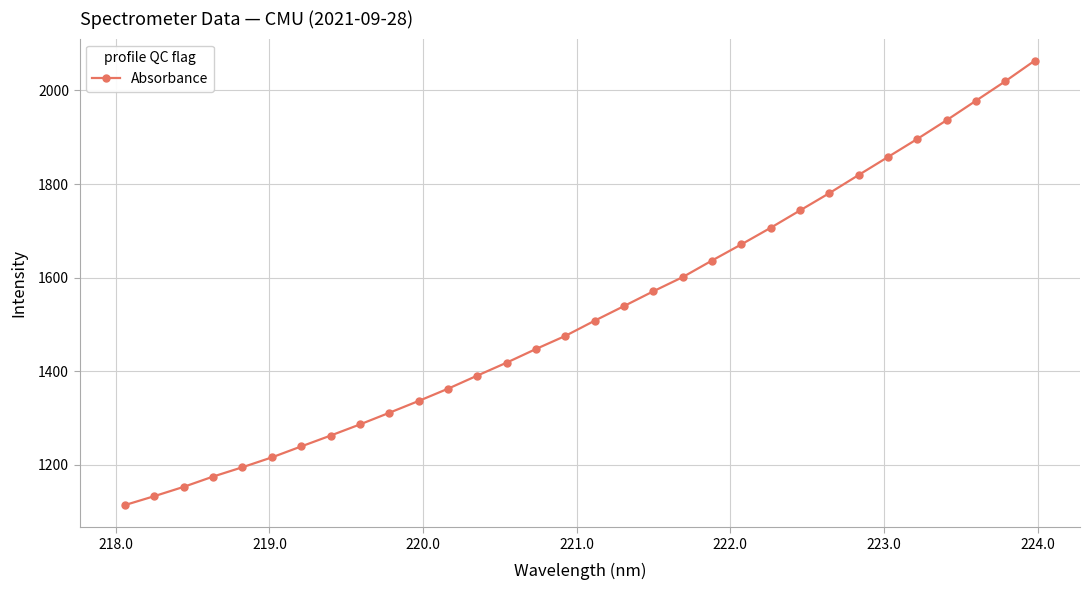

True or false: the data has more than 0 interior local peaks.

False